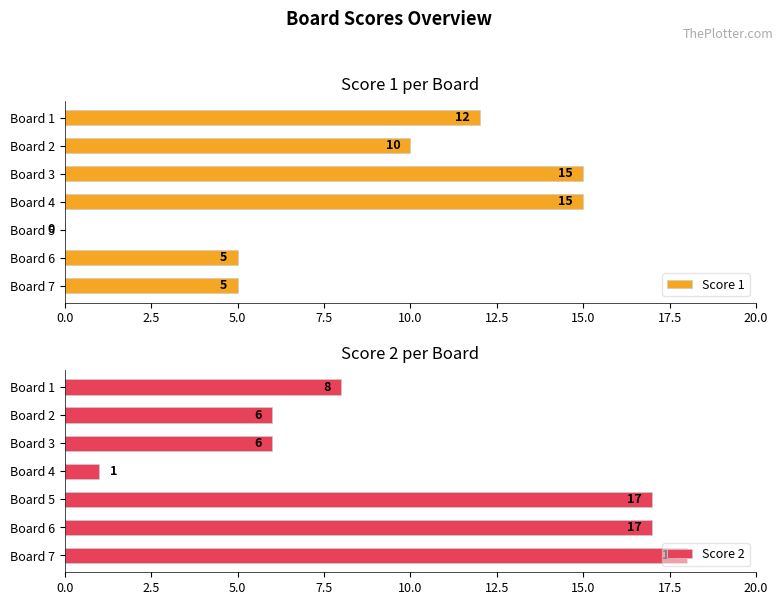

List the series in order of their overall mean, highest first.

Score 2, Score 1